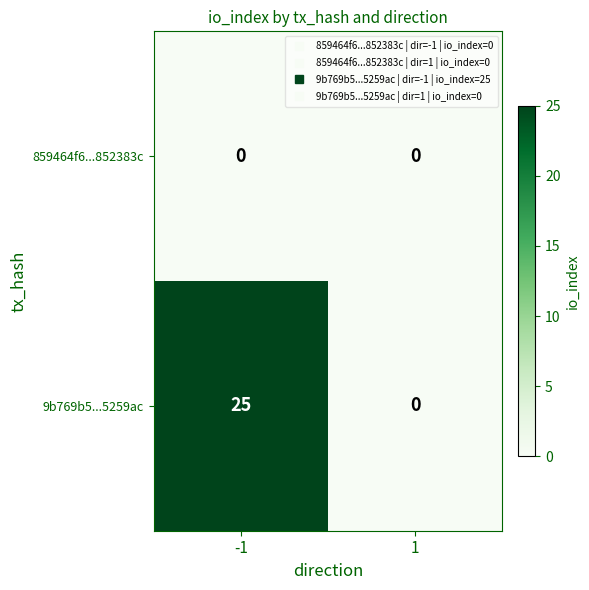

The value of 859464f6...852383c at 1 is 0. True or false?

True